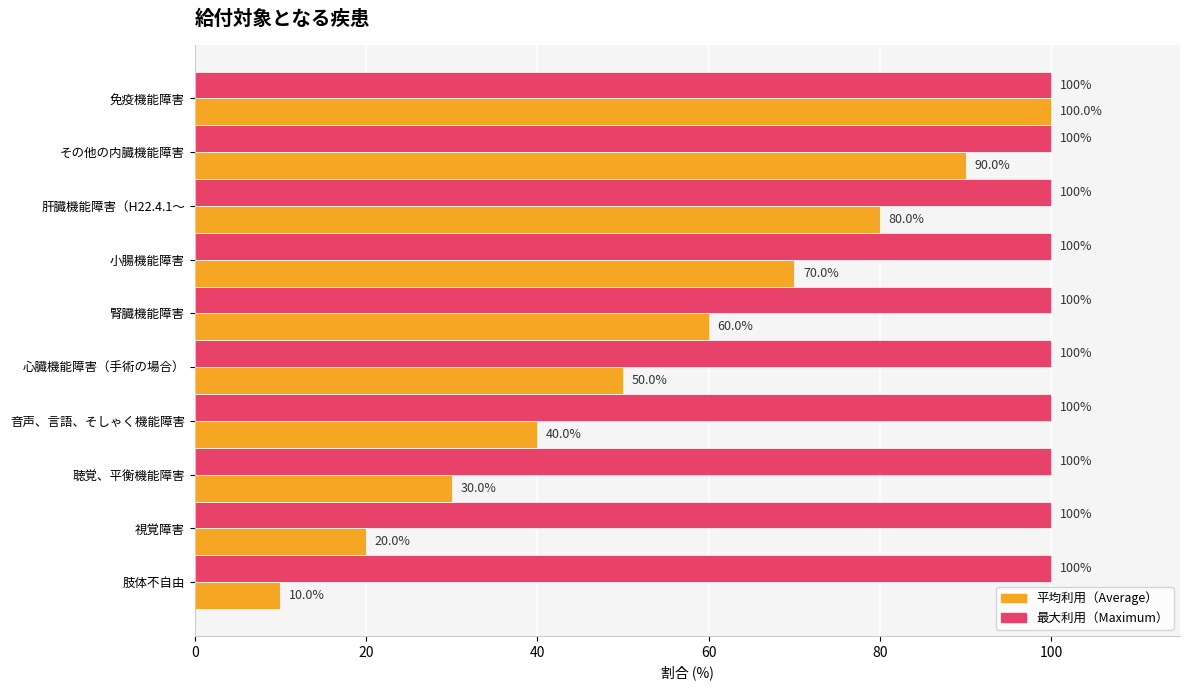

What is the greatest value displayed?

100